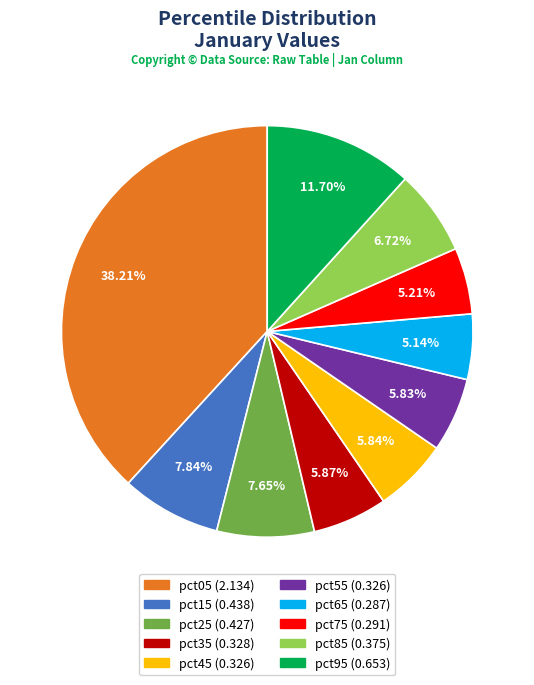

To the nearest percent, what portion does pct15 represent?

8%